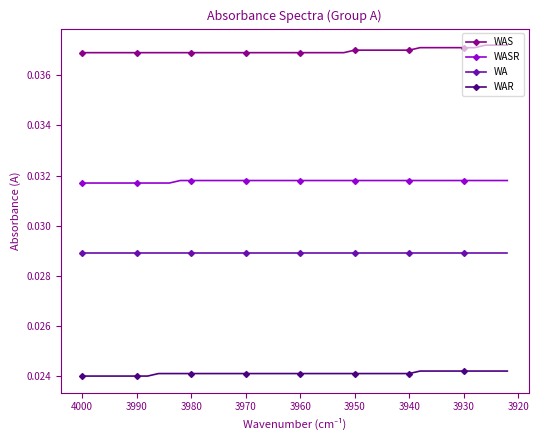

True or false: WAS and WA intersect in this chart.

False